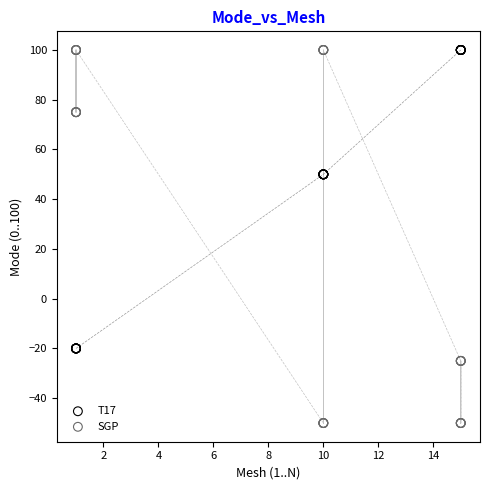

Which series reaches the minimum Y coordinate?

SGP